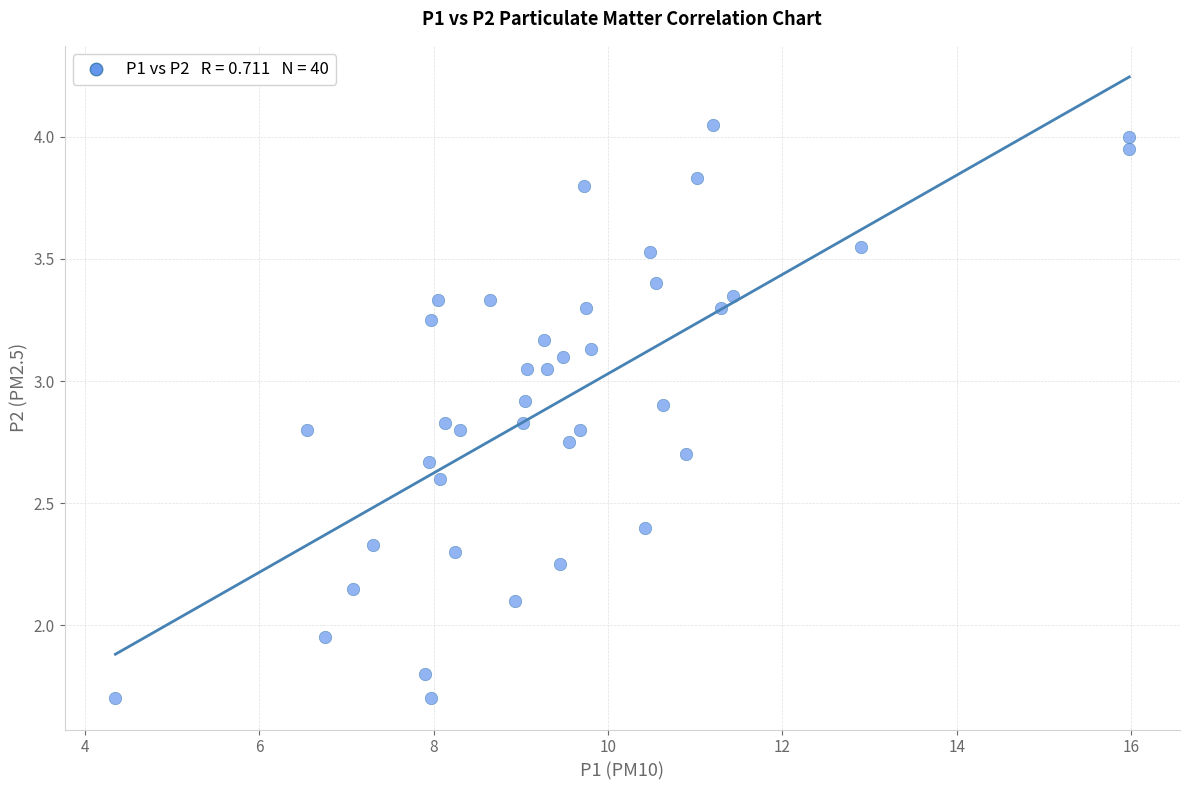

What is the range of X values (max minus min)?

11.6